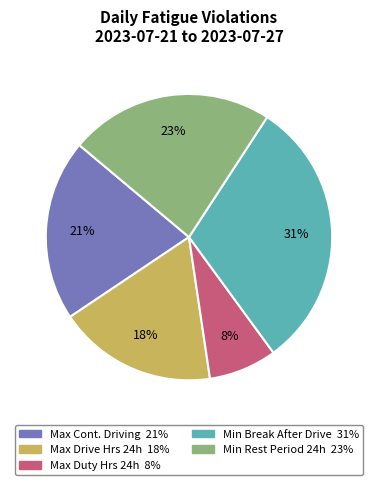

To the nearest percent, what is the difference between the largest and smallest slice percentages?

23%